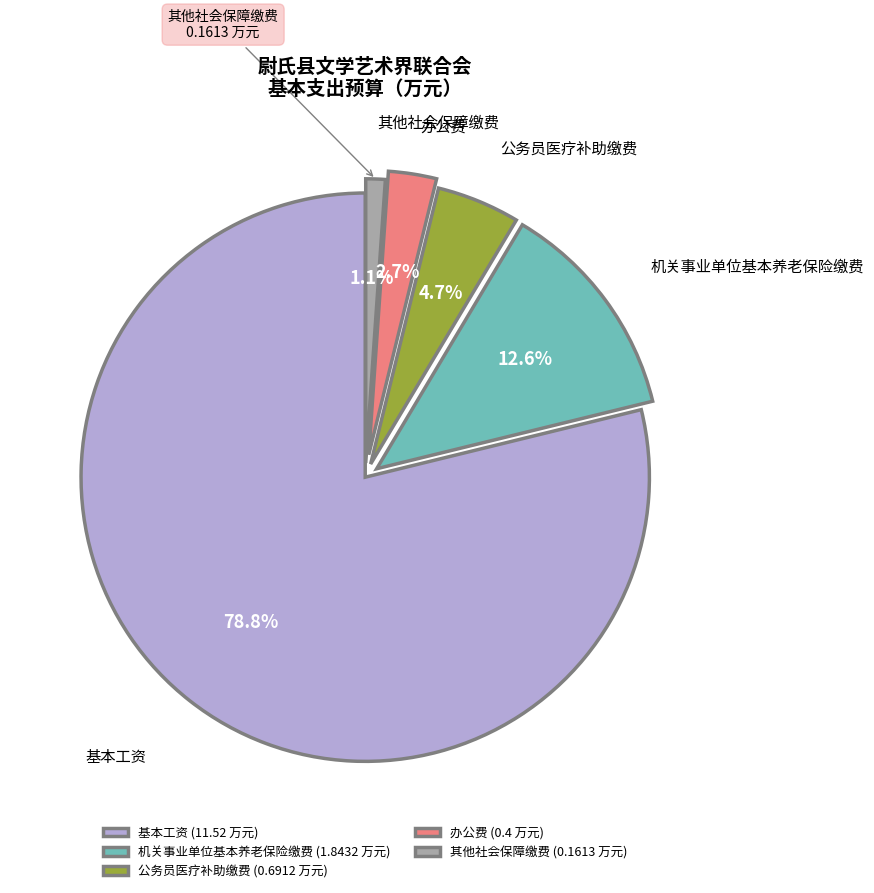

Which slice is the smallest?

其他社会保障缴费